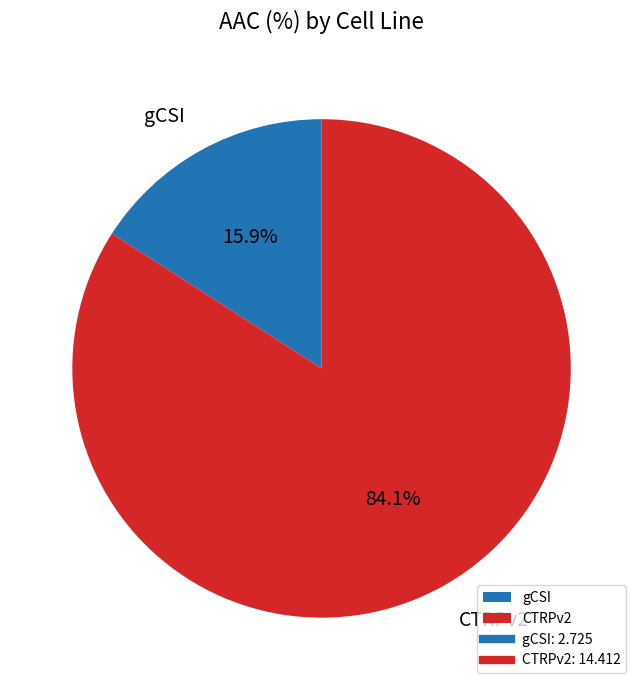

The gCSI slice represents 22% of the pie. True or false?

False